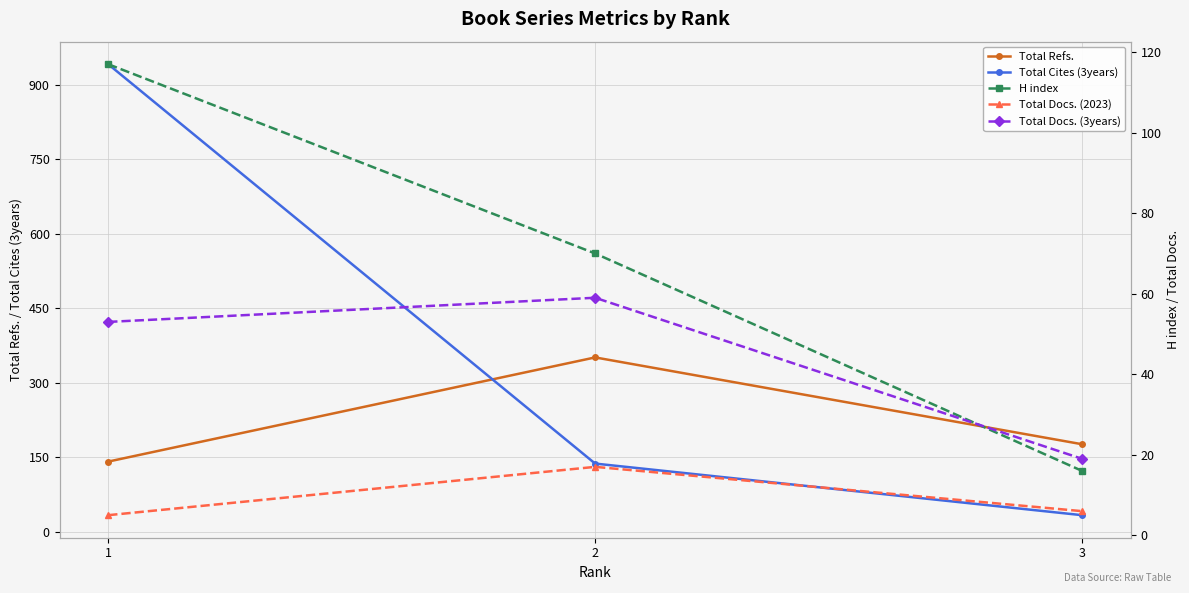

Which series changed the most between 1 and 3?

Total Cites (3years)